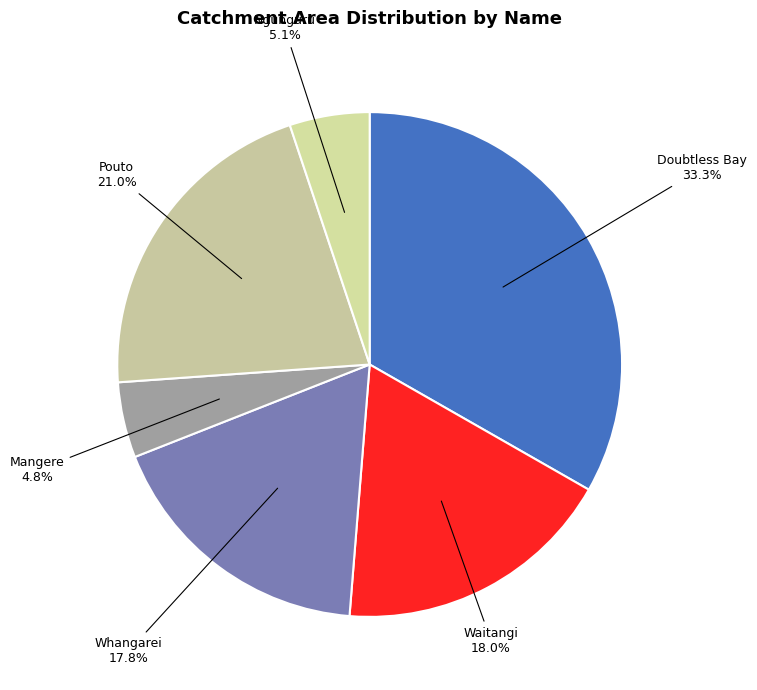

How many segments does this pie chart have?

6